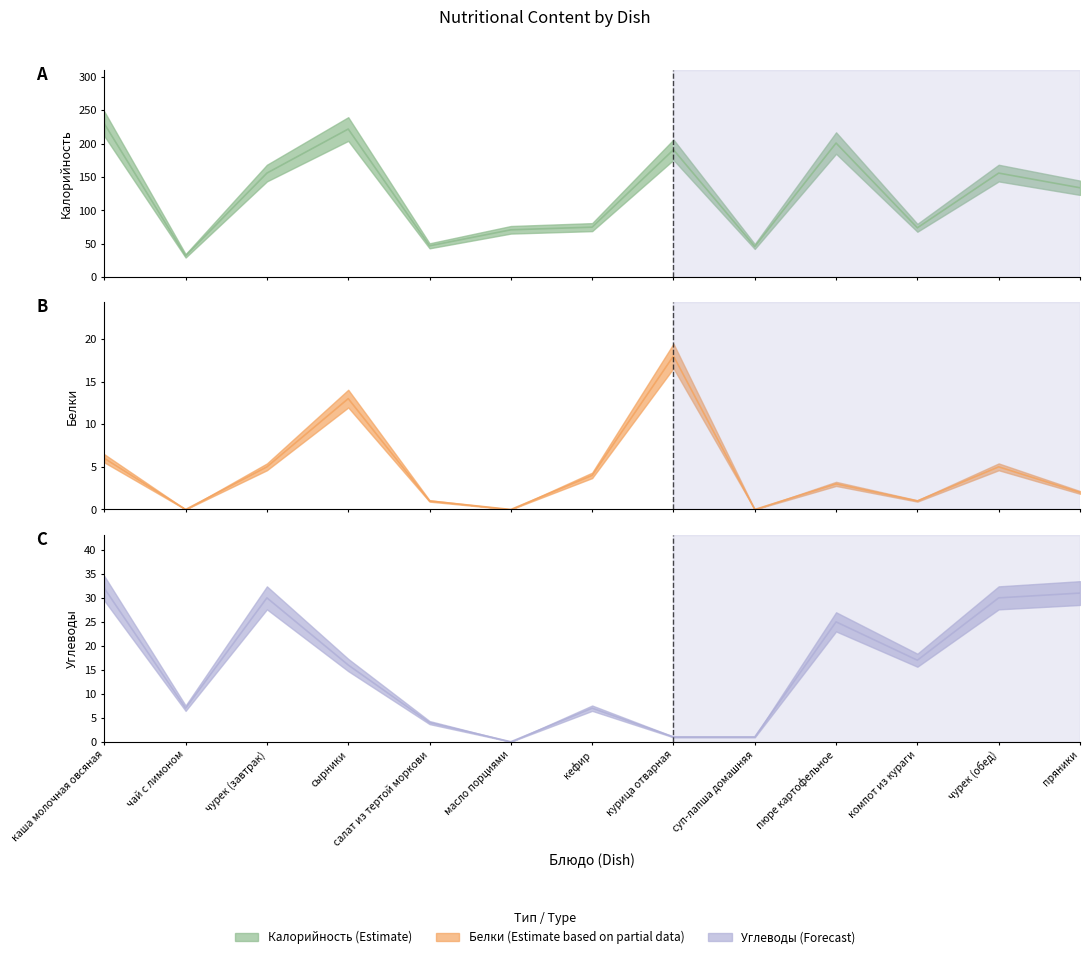

What is the label of the 6th point from the right?

курица отварная